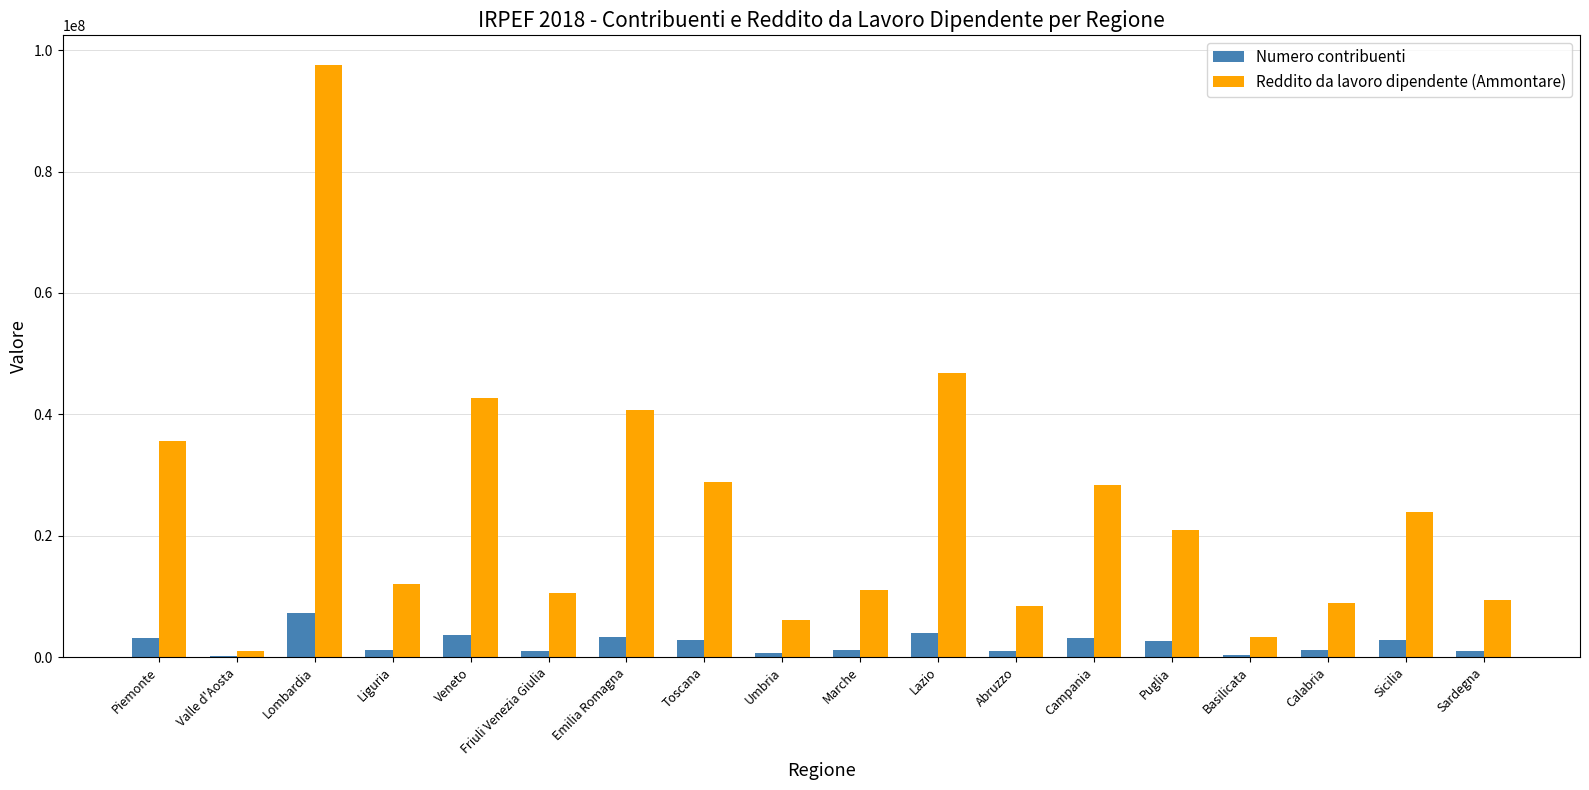

Which series has the largest total across all categories?

Reddito da lavoro dipendente (Ammontare)